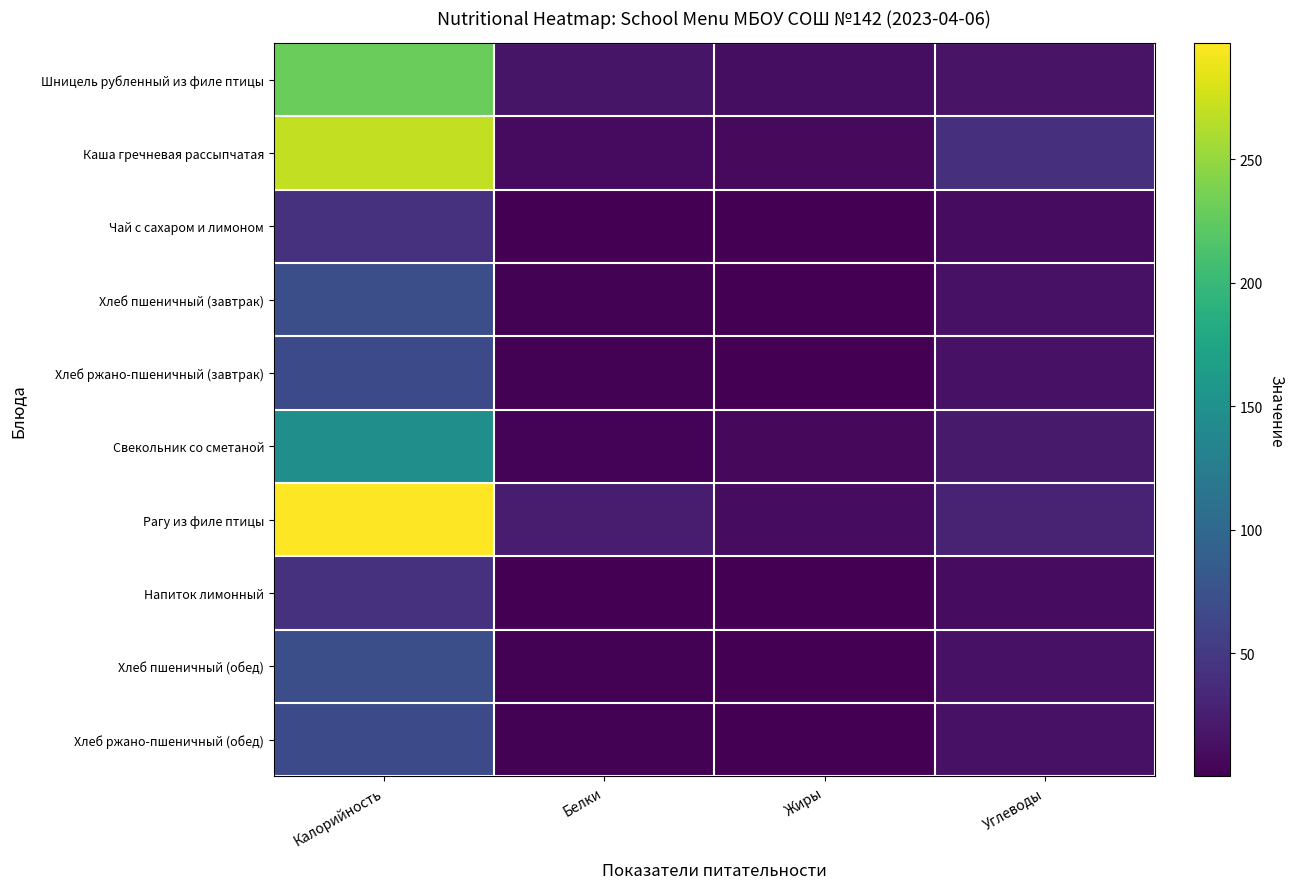

At how many categories does at least one series exceed 22?

3